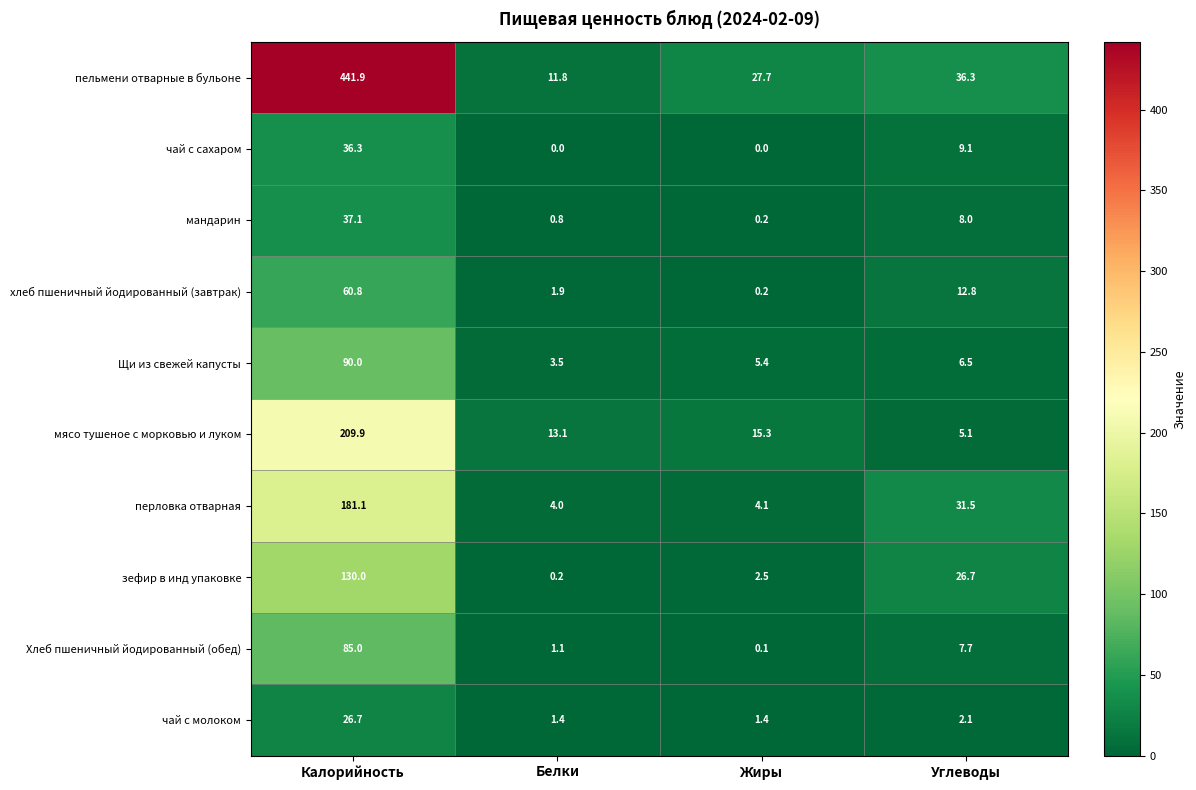

Which category has the lowest value in the Хлеб пшеничный йодированный (обед) series?

Жиры